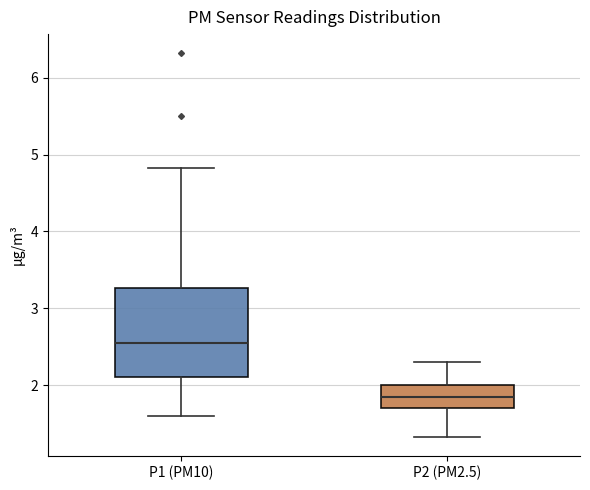

Where does the lower whisker of the box for P1 (PM10) end on the y-axis? The values are not printed on the chart, so give them approximately, as read against the axis.

1.6